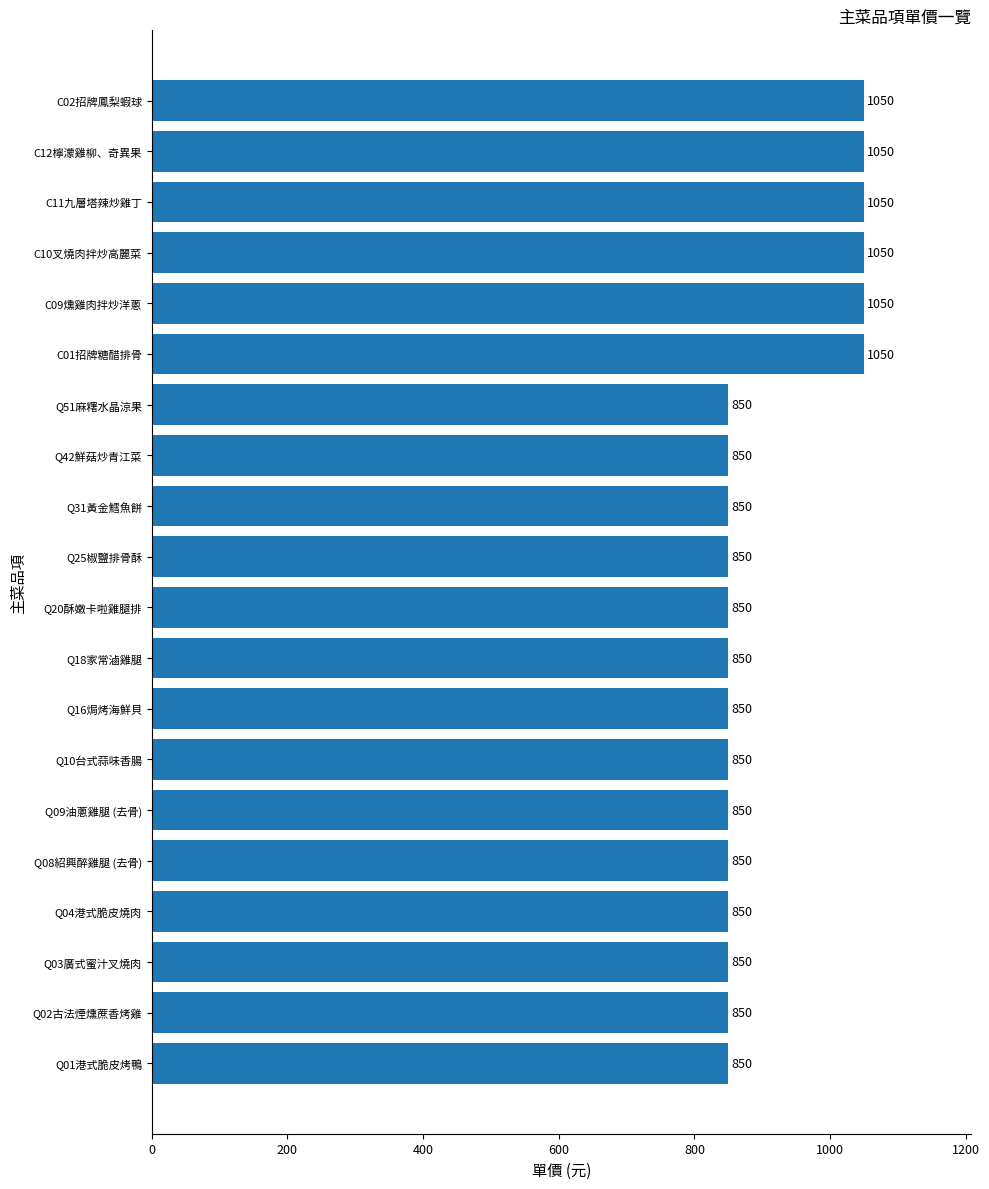

Approximately how many times larger is the value at C01招牌糖醋排骨 compared to Q09油蔥雞腿 (去骨)?

1.2